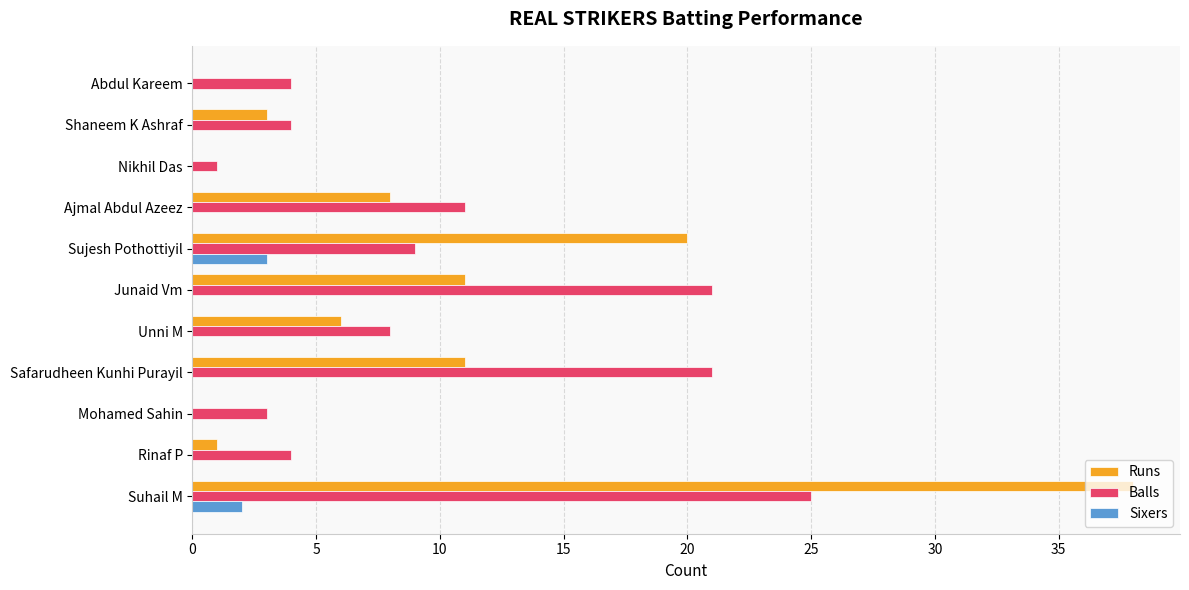

What is the sum of the Balls values at Safarudheen Kunhi Purayil and Junaid Vm?

42